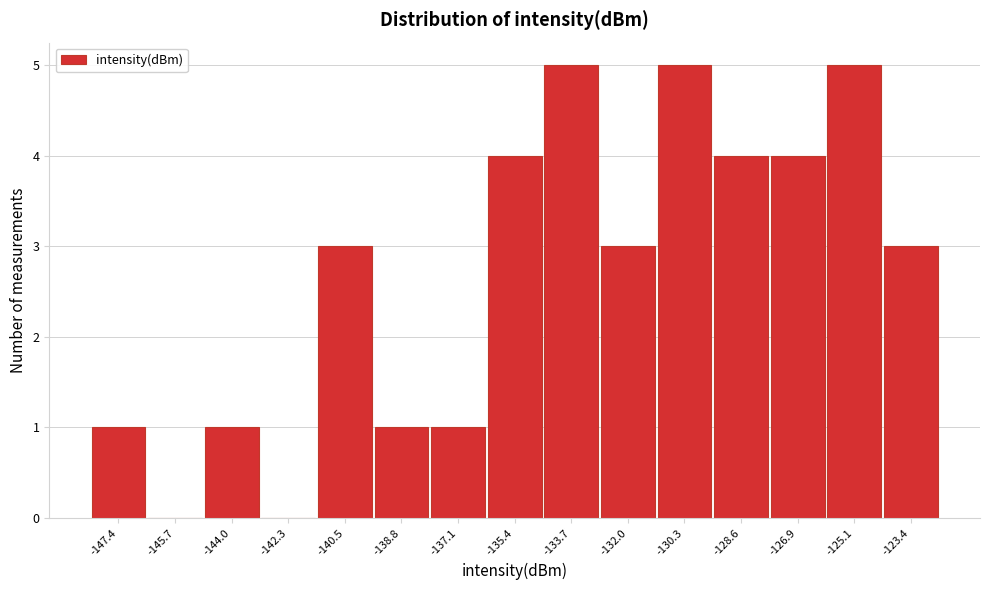

Reading right to left, what are all the values shown in this chart?

-123.4=3	-125.1=5	-126.9=4	-128.6=4	-130.3=5	-132.0=3	-133.7=5	-135.4=4	-137.1=1	-138.8=1	-140.5=3	-142.3=0	-144.0=1	-145.7=0	-147.4=1